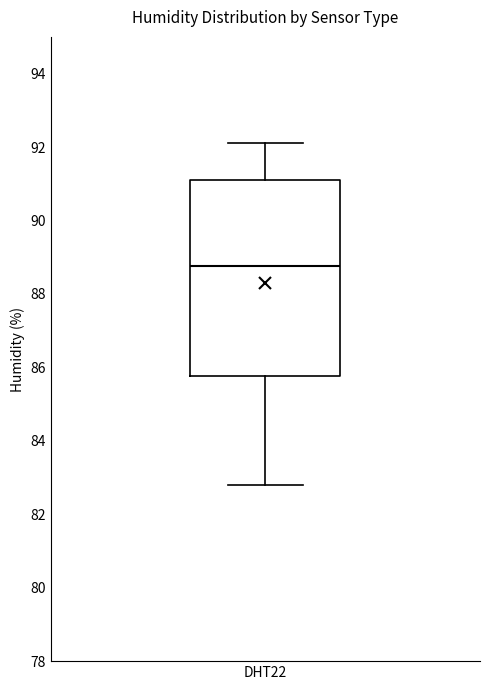

Where does the median line of the box for DHT22 sit on the y-axis? The values are not printed on the chart, so give them approximately, as read against the axis.

88.8